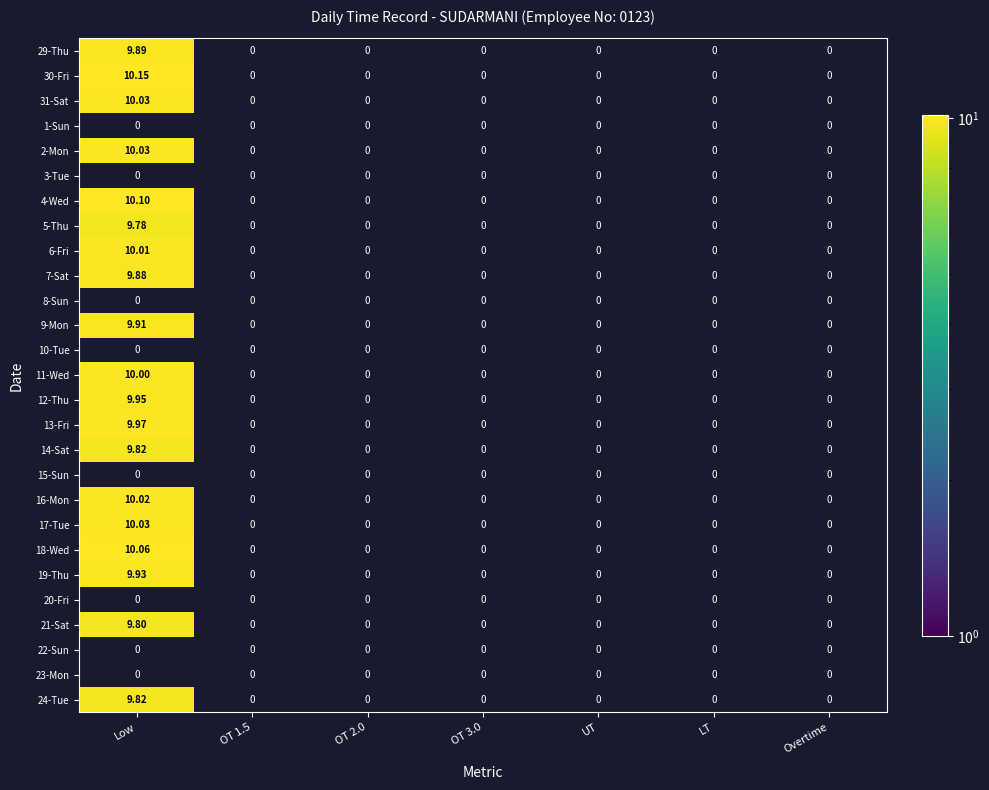

List the series in order of their peak value, highest first.

30-Fri, 1-Sun, 3-Tue, 4-Wed, 31-Sat, 2-Mon, 8-Sun, 10-Tue, 15-Sun, 18-Wed, 17-Tue, 16-Mon, 6-Fri, 11-Wed, 13-Fri, 12-Thu, 19-Thu, 9-Mon, 29-Thu, 7-Sat, 14-Sat, 5-Thu, 20-Fri, 21-Sat, 22-Sun, 23-Mon, 24-Tue